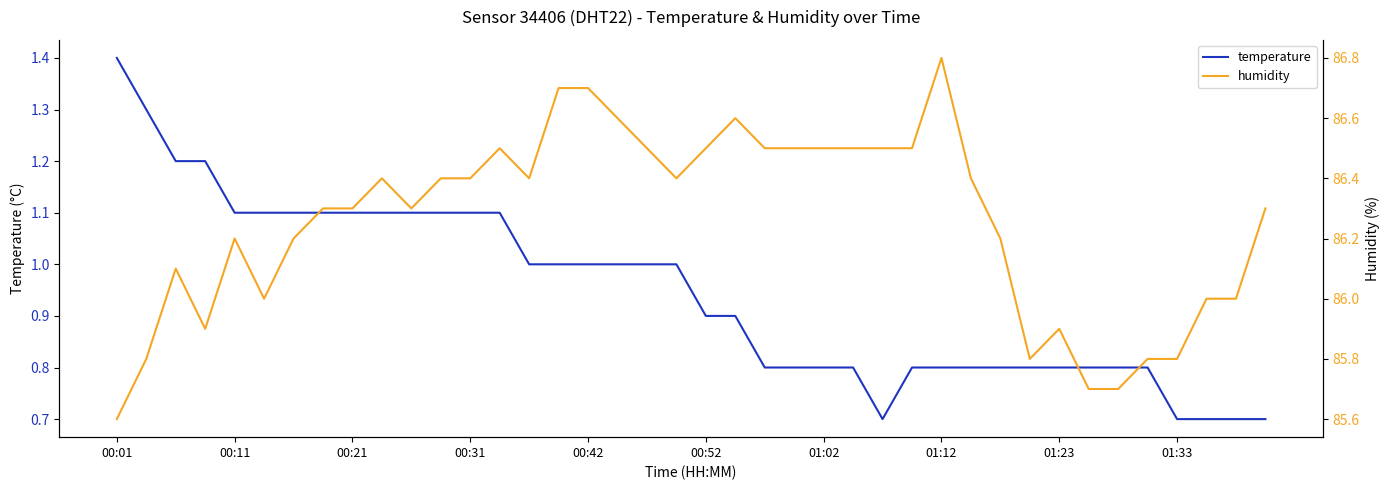

What are all the series names shown in the legend?

temperature, humidity